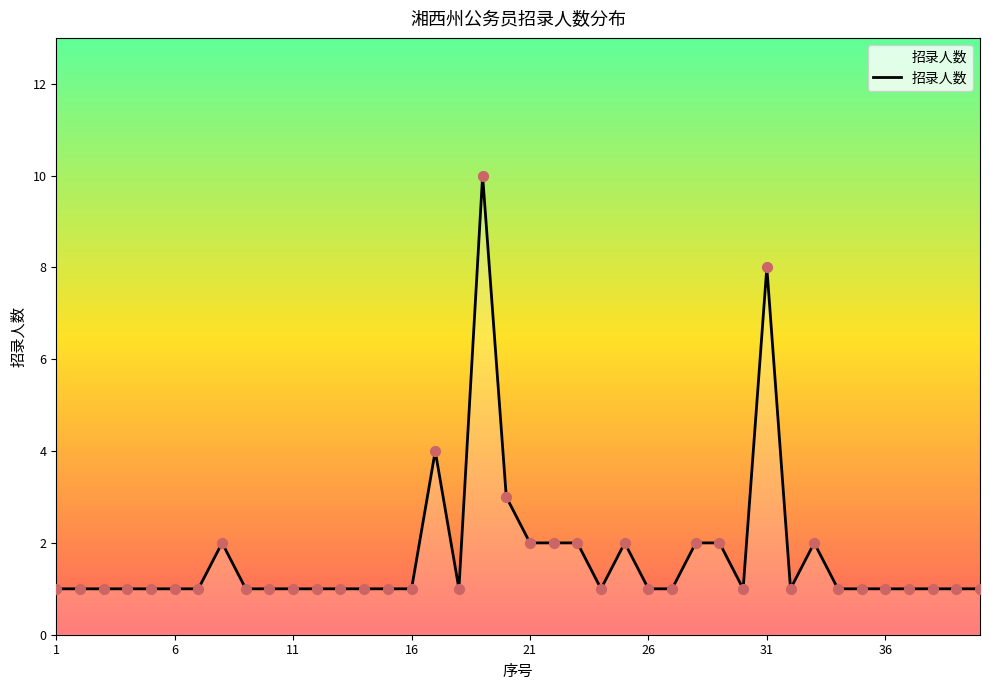

What is the difference between the maximum and minimum values?

9